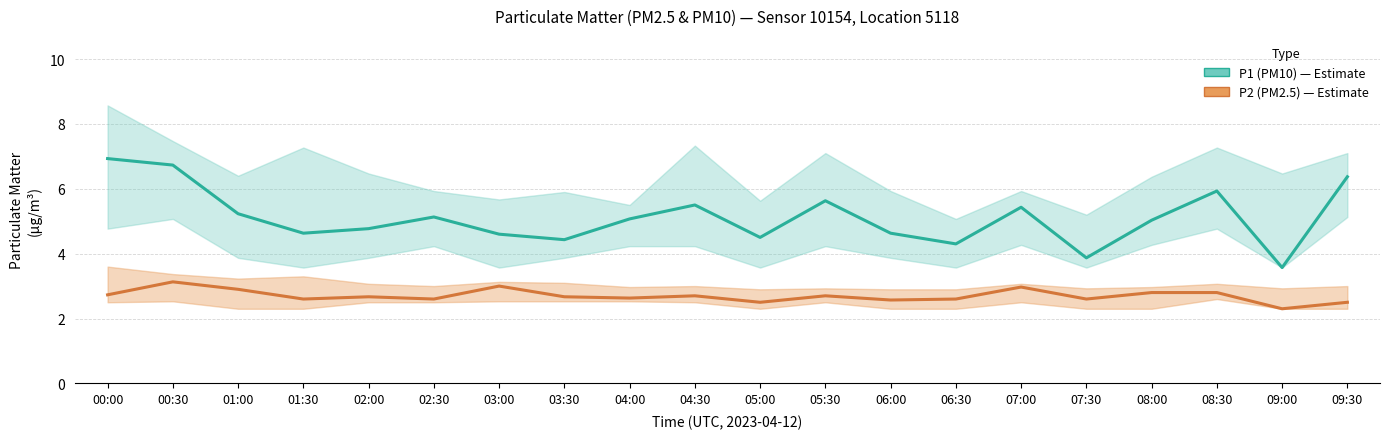

What is the spread (max minus min) of values at 05:30?

2.9